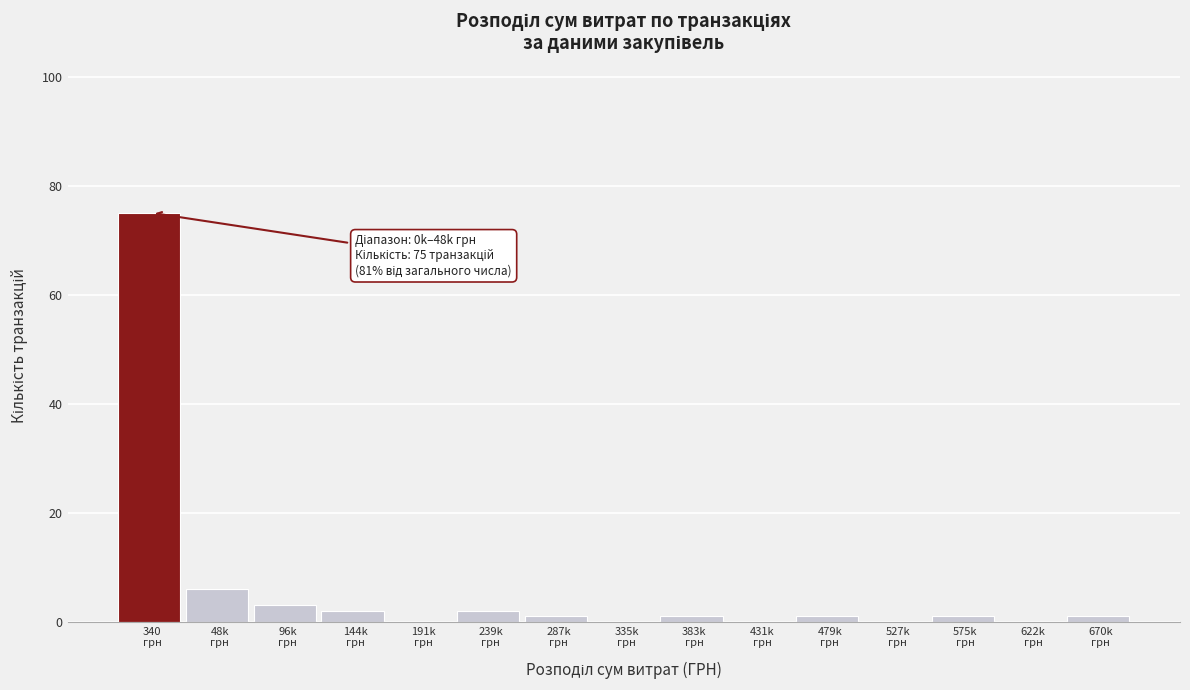

What is the maximum value shown in the chart?

75